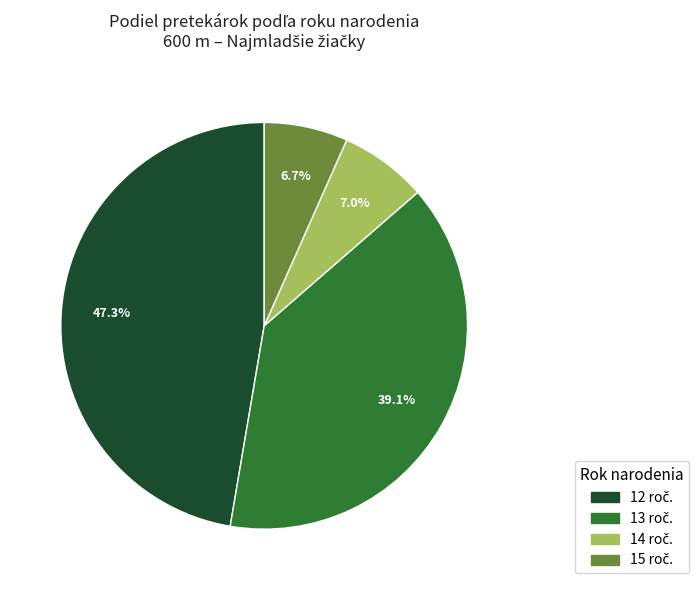

Is there any slice that represents more than half of the pie?

No